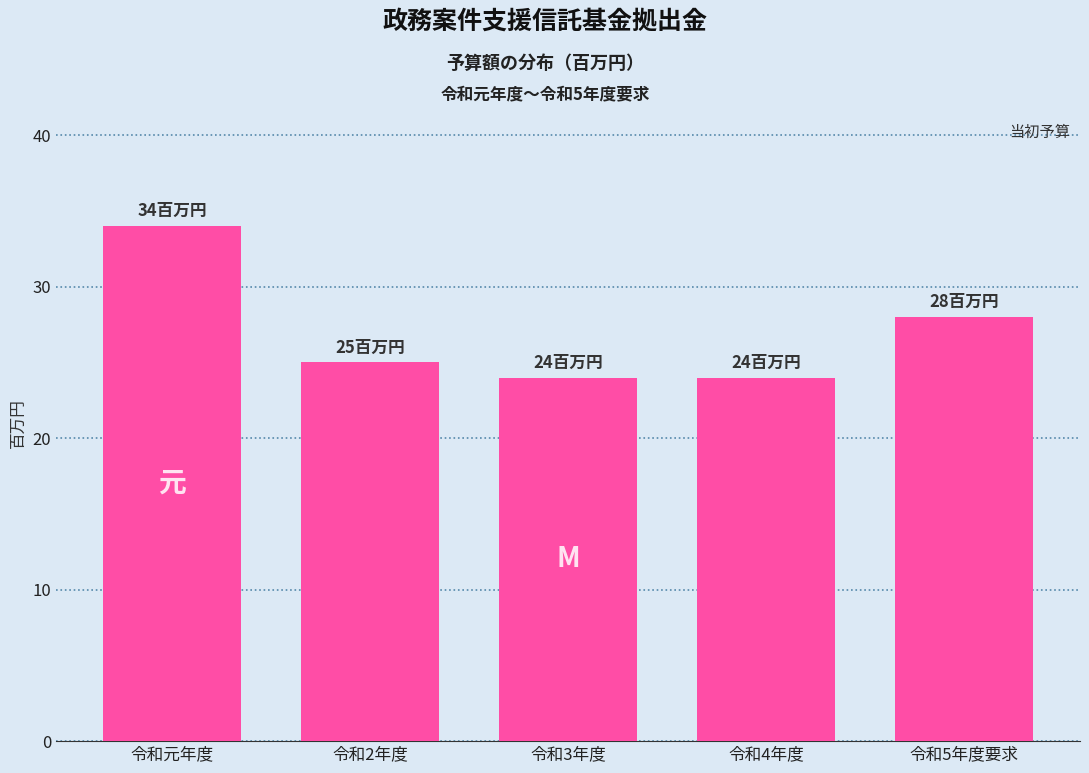

Reading left to right, list all the values displayed in this chart.

令和元年度=34	令和2年度=25	令和3年度=24	令和4年度=24	令和5年度要求=28